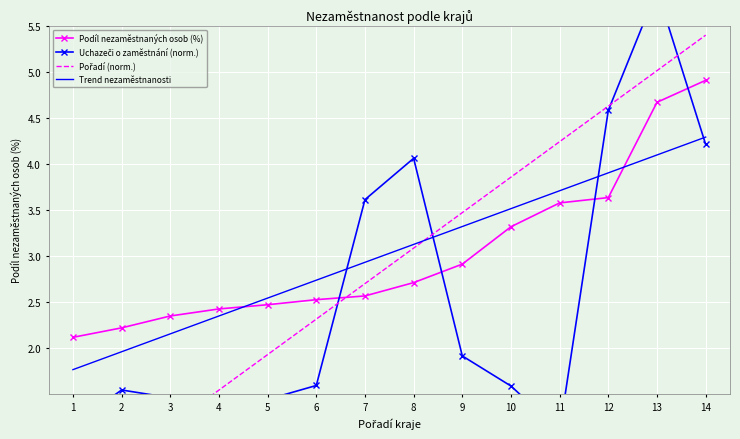

Which series has the widest spread of values?

Pořadí (norm.)